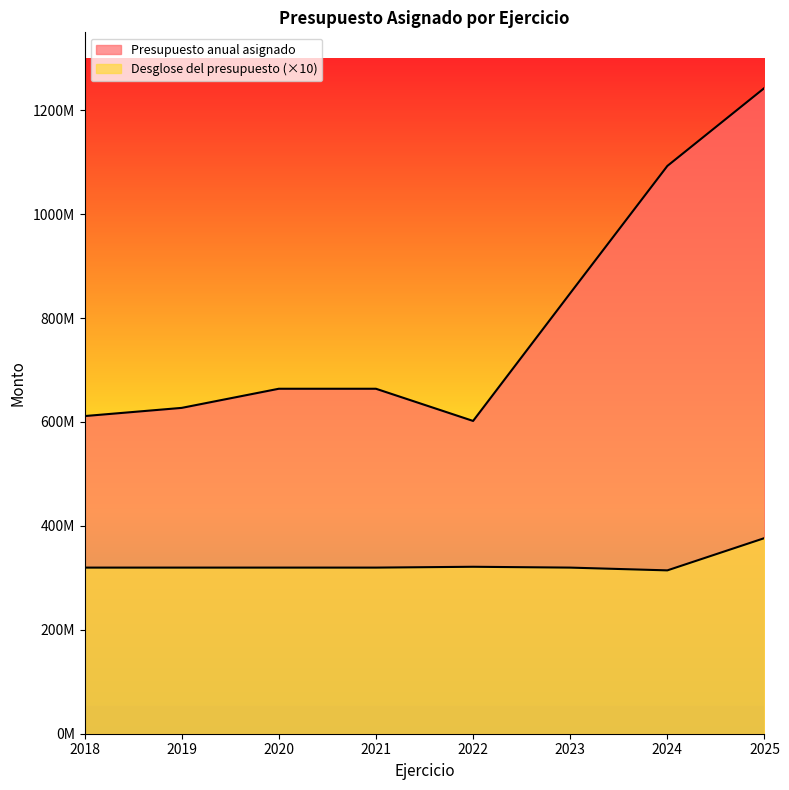

True or false: Desglose del presupuesto and Presupuesto anual asignado cross at least once.

False